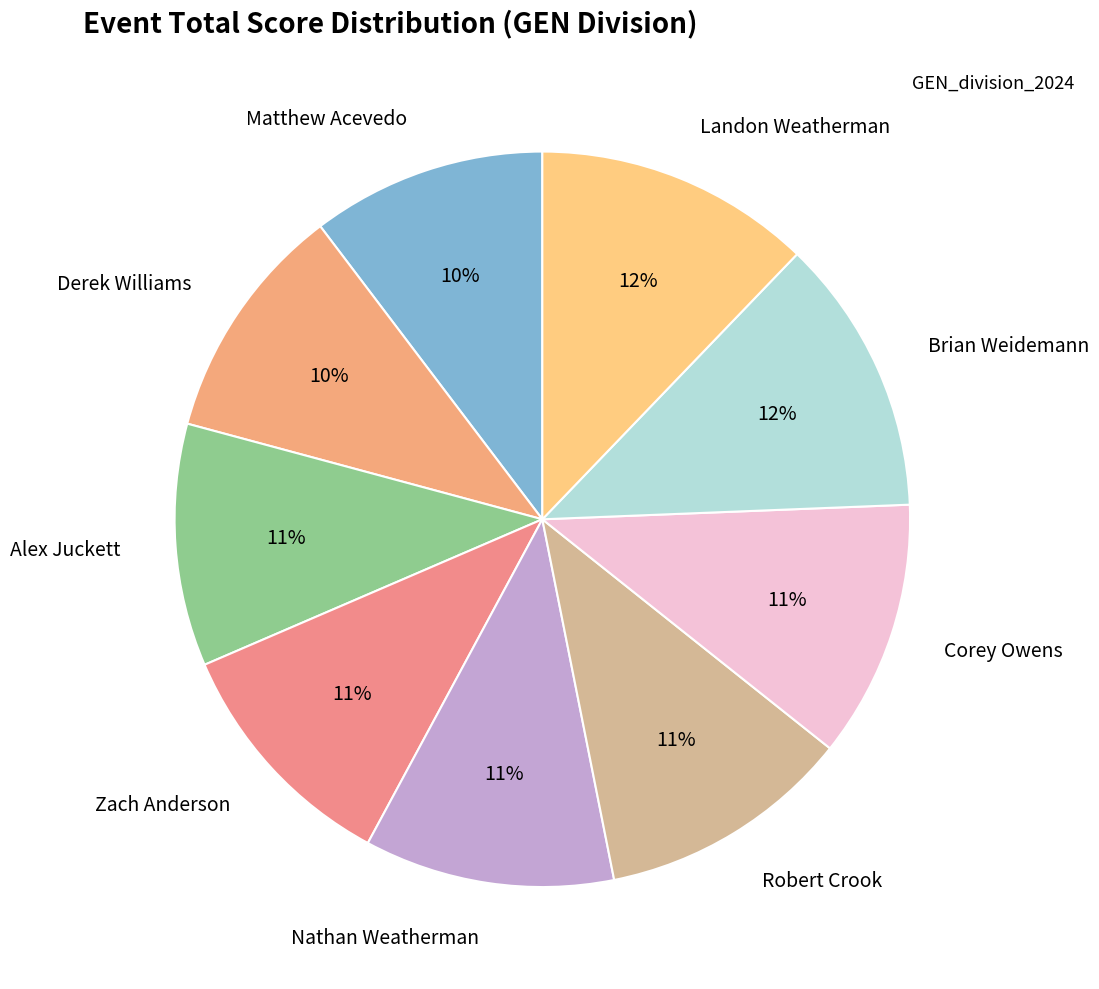

Which has a higher value, Brian Weidemann or Zach Anderson?

Brian Weidemann